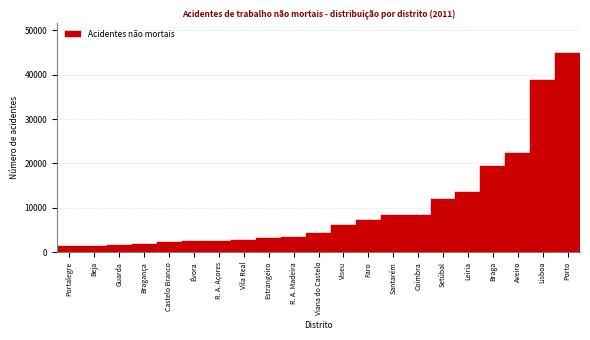

At which label is the value closest to 23152?

Aveiro